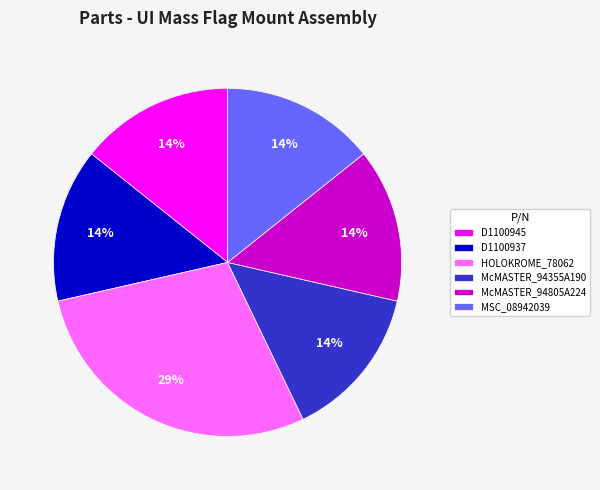

To the nearest percent, what portion does MSC_08942039 represent?

14%